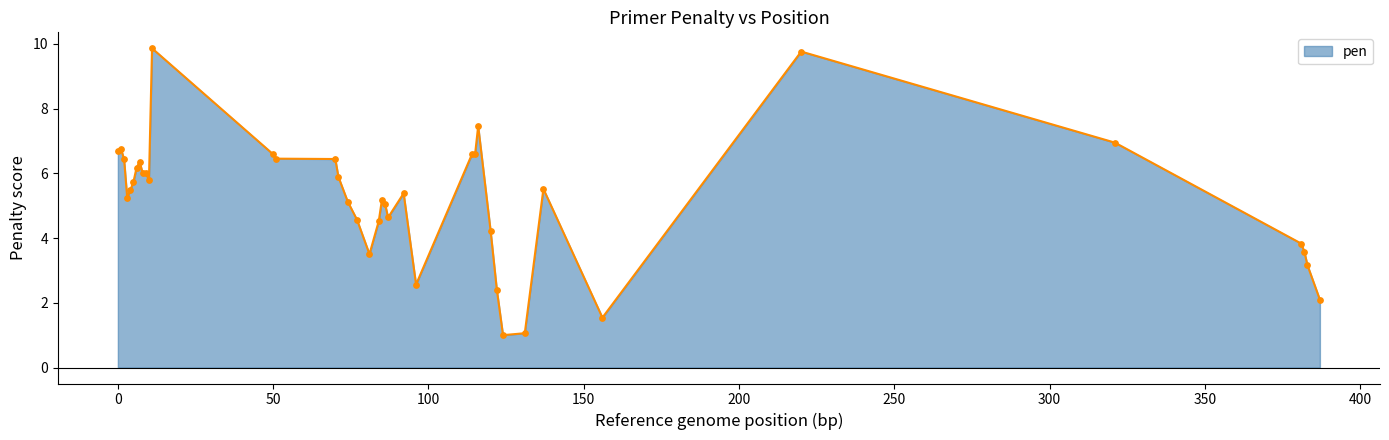

What is the difference between the maximum and minimum values?

8.9